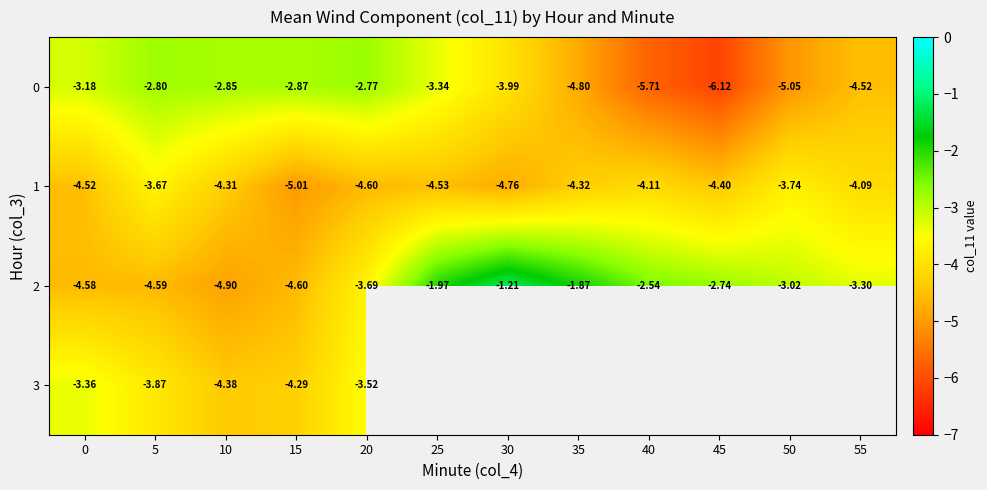

How many values in the 1 series exceed -4?

2